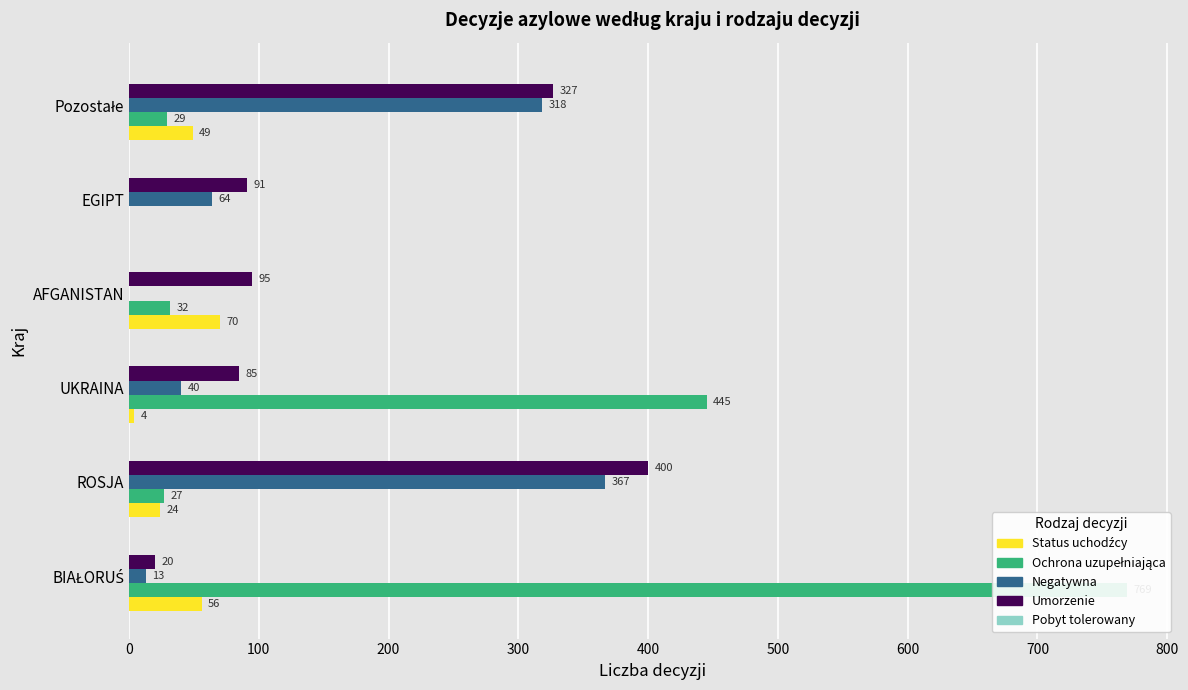

Reading left to right, what are all the values shown in this chart?

Status uchodźcy: 56.0	24.0	4.0	70.0	0.0	49.0
Ochrona uzupełniająca: 769.0	27.0	445.0	32.0	0.0	29.0
Negatywna: 13.0	367.0	40.0	0.0	64.0	318.0
Umorzenie: 20.0	400.0	85.0	95.0	91.0	327.0
Pobyt tolerowany: 0.1	0.1	0.1	0.1	0.1	0.1